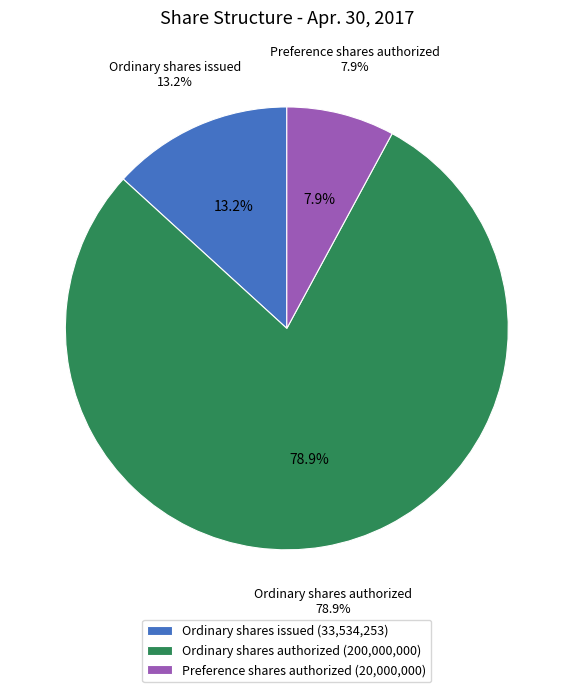

Which has a higher value, Ordinary shares issued or Preference shares authorized?

Ordinary shares issued